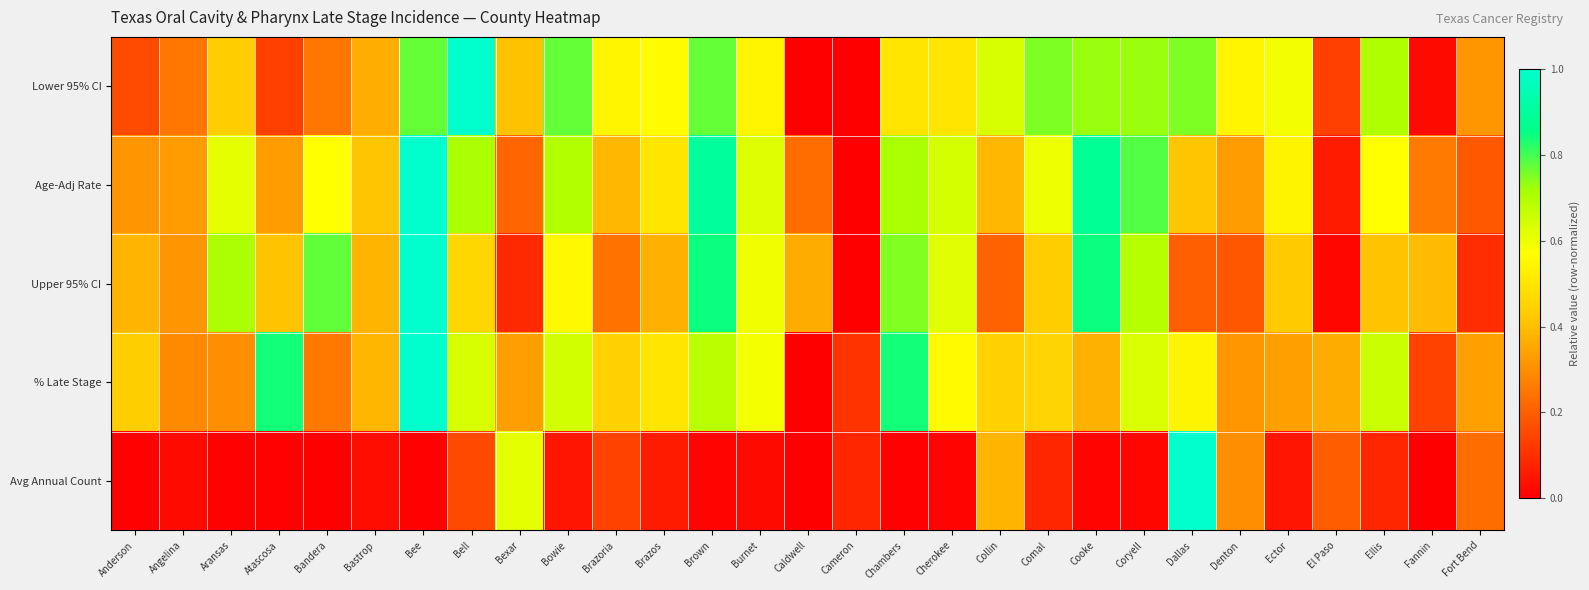

How many categories are shown in the chart?

29